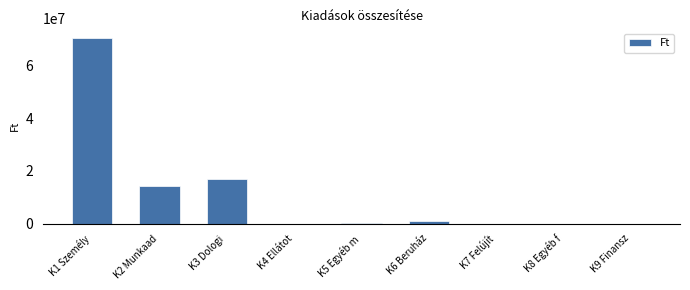

What is the sum of all values?

102596667